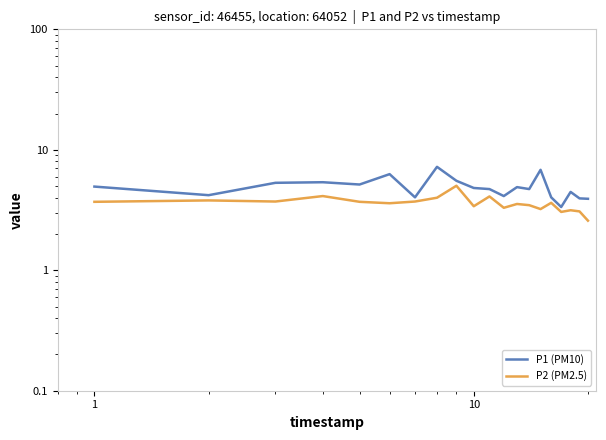

What is the difference between the second highest and second lowest values in the P1 (PM10) series?

2.9